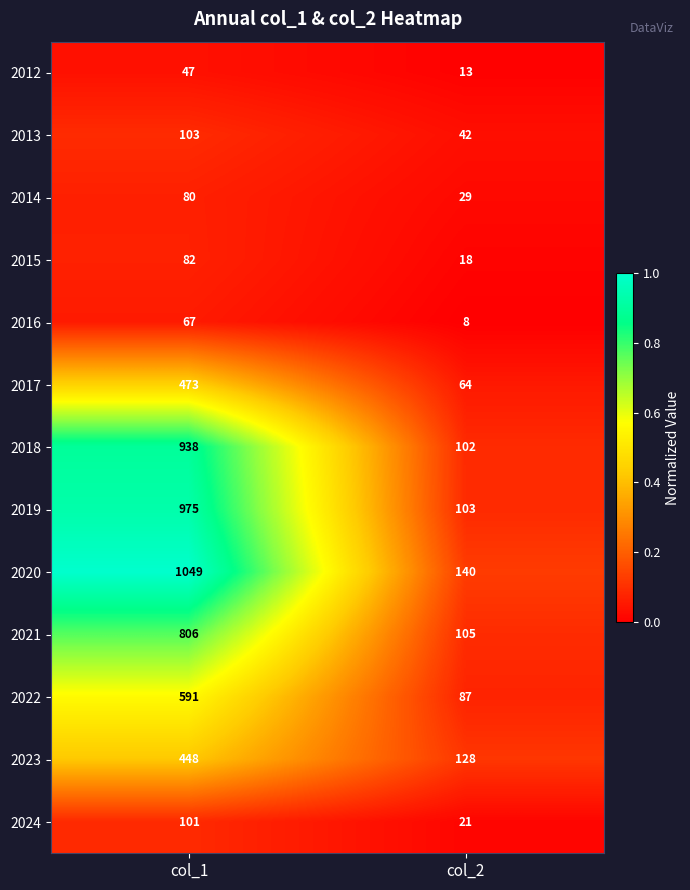

What is the difference between the highest and lowest values at col_1?

1002